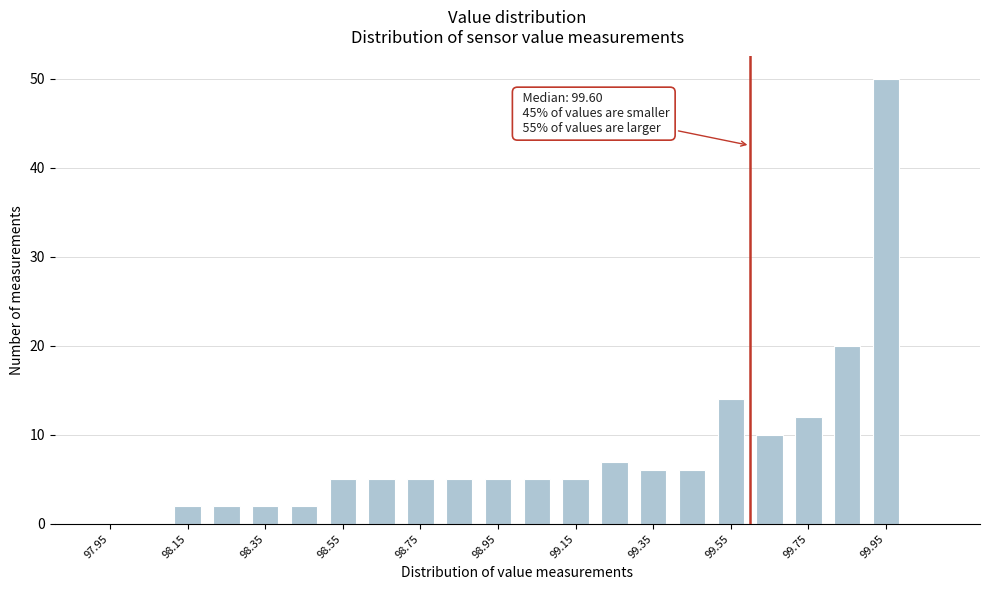

Over which range of the x-axis is the bar tallest?

99.9 to 100.0